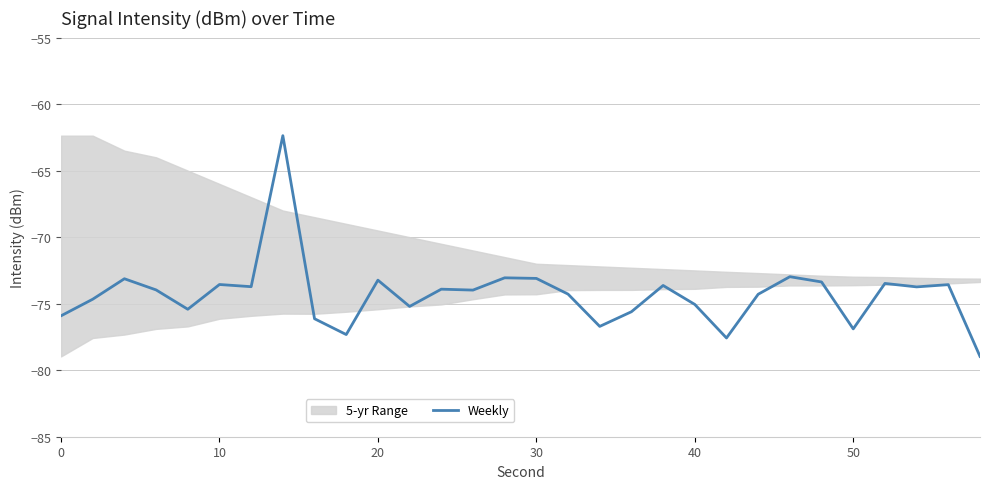

How many lines are shown in the chart?

1